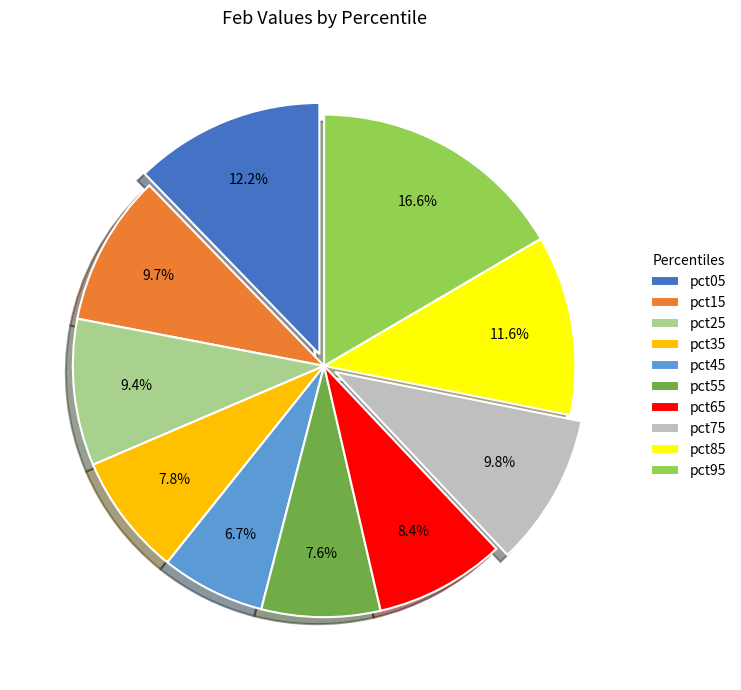

Which category has the biggest portion of the pie?

pct95